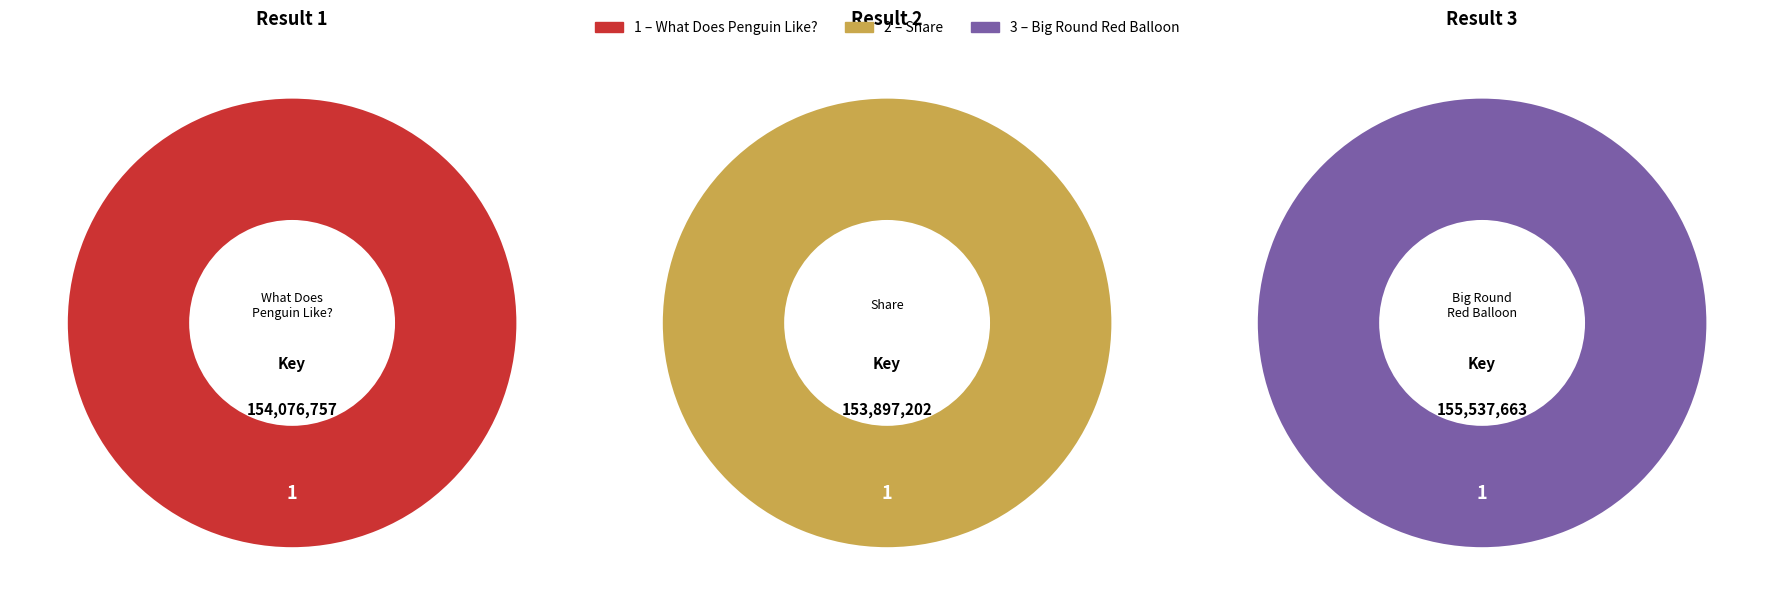

Which slice is the smallest?

2